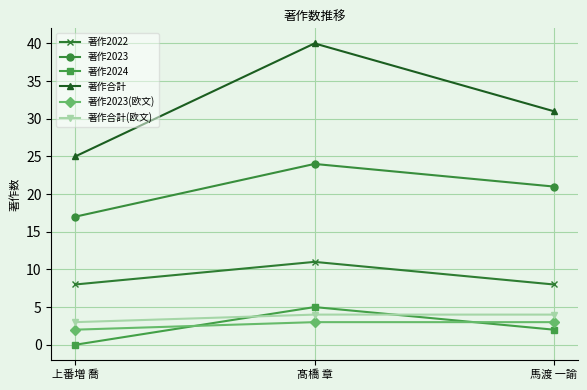

What is the difference between the maximum and minimum values in the 著作2023(欧文) series?

1